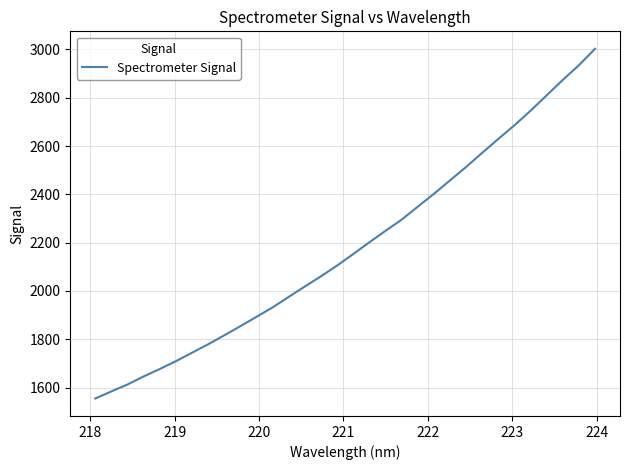

What is the difference between the maximum and minimum values?

1447.9